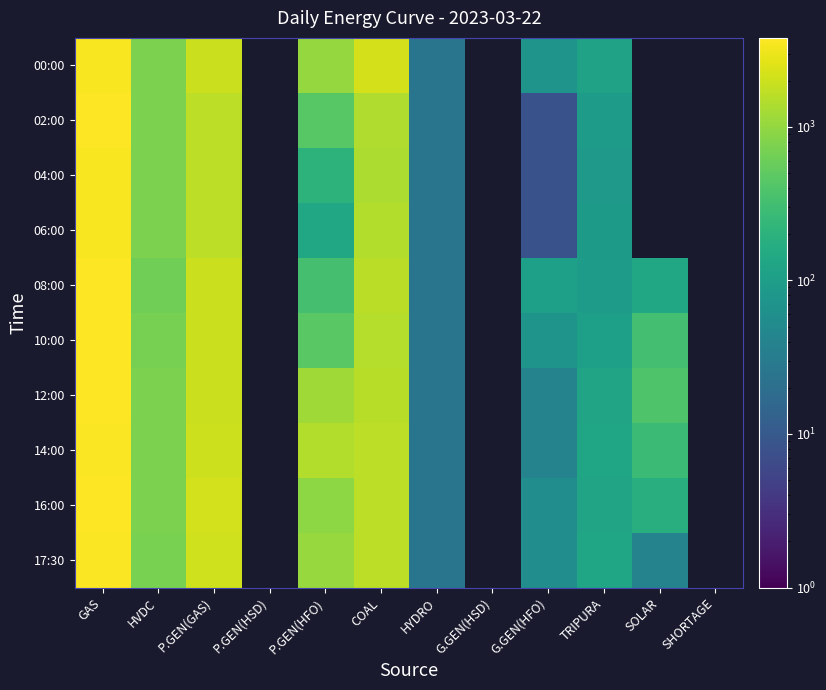

Which label corresponds to the largest value in the chart?

GAS